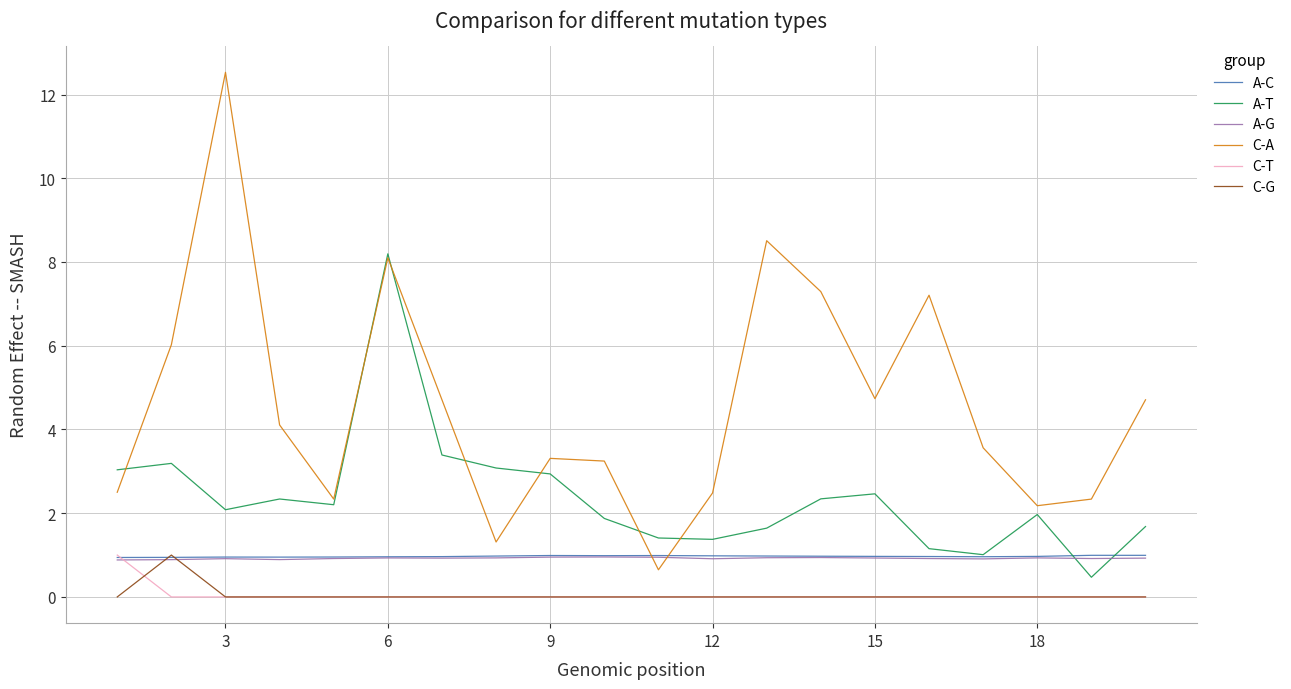

True or false: C-T and A-T cross at least once.

False